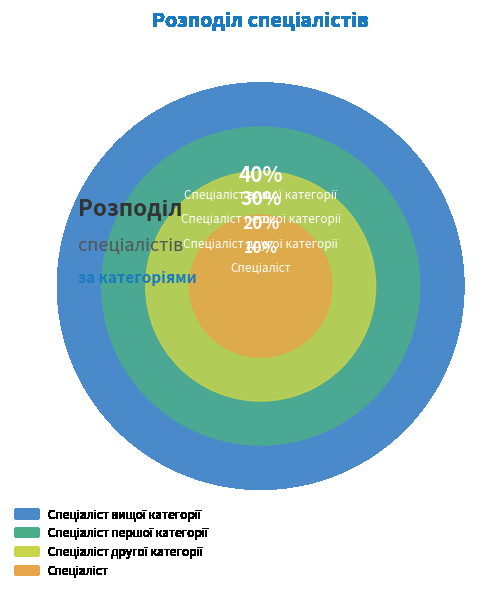

Count the number of slices in the pie.

4